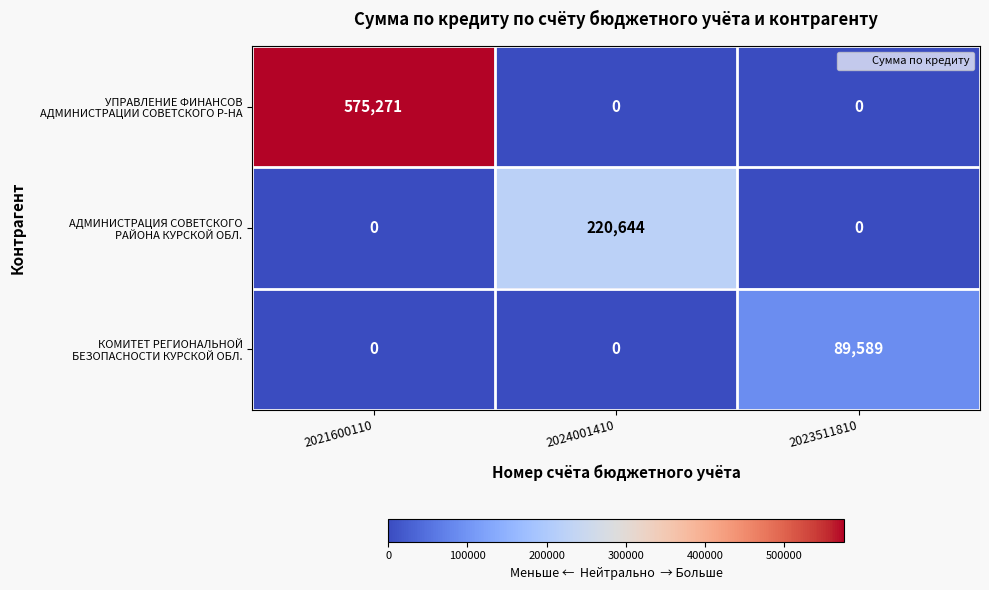

What is the total value across all series at 2024001410?

220644